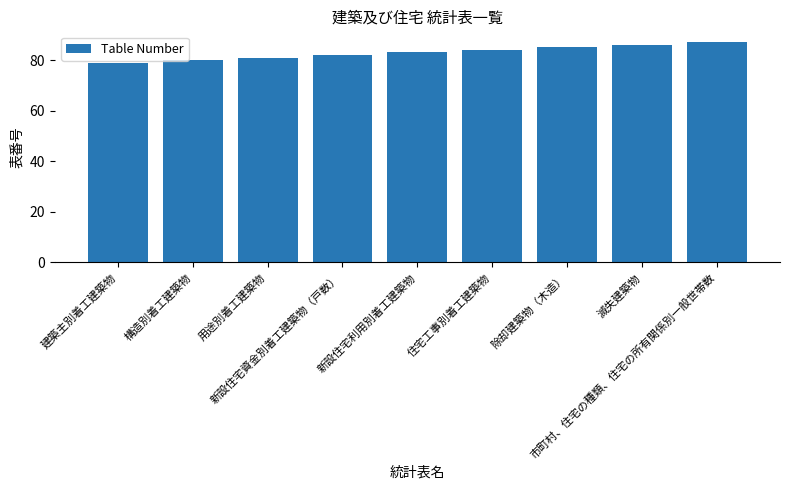

Which has a higher value, 新設住宅利用別着工建築物 or 用途別着工建築物?

新設住宅利用別着工建築物